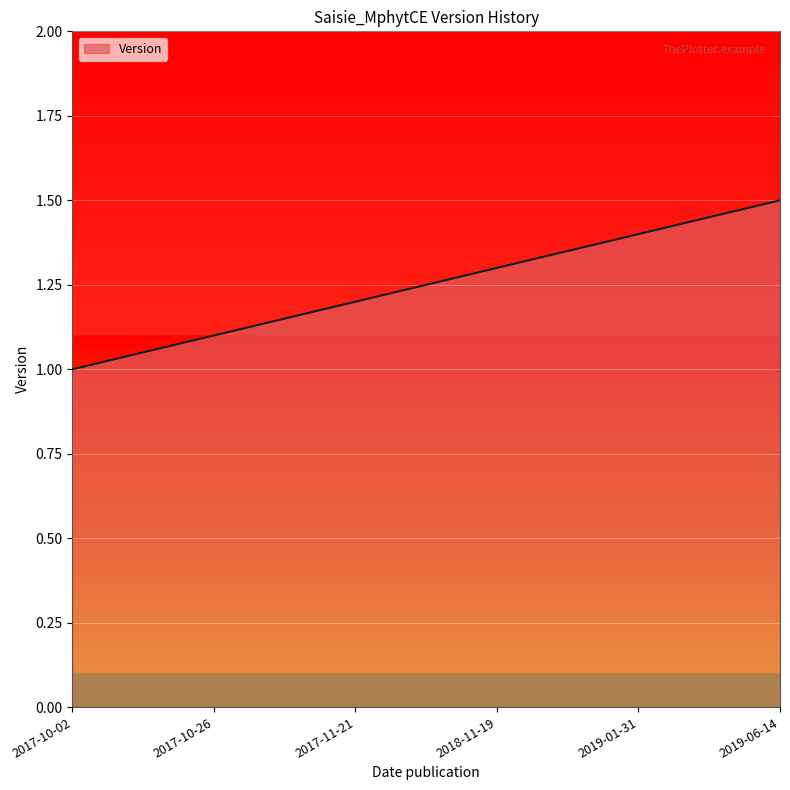

The chart shows a value of 2.2 at 2019-06-14. True or false?

False